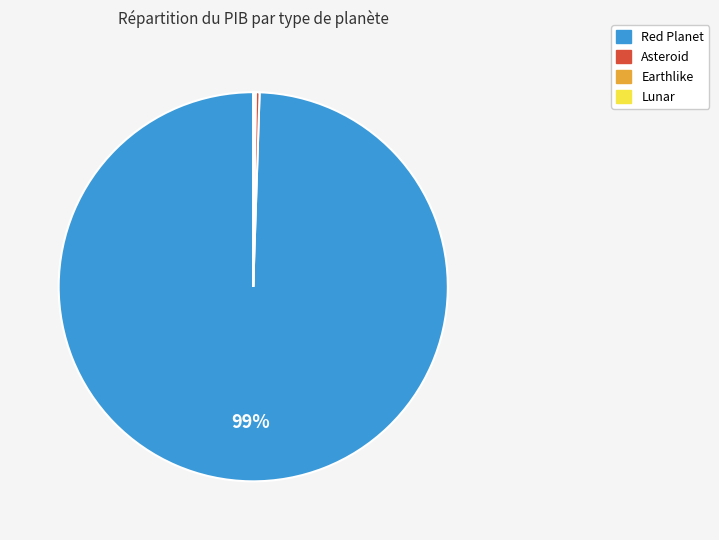

To the nearest percent, what is the average slice percentage?

25%